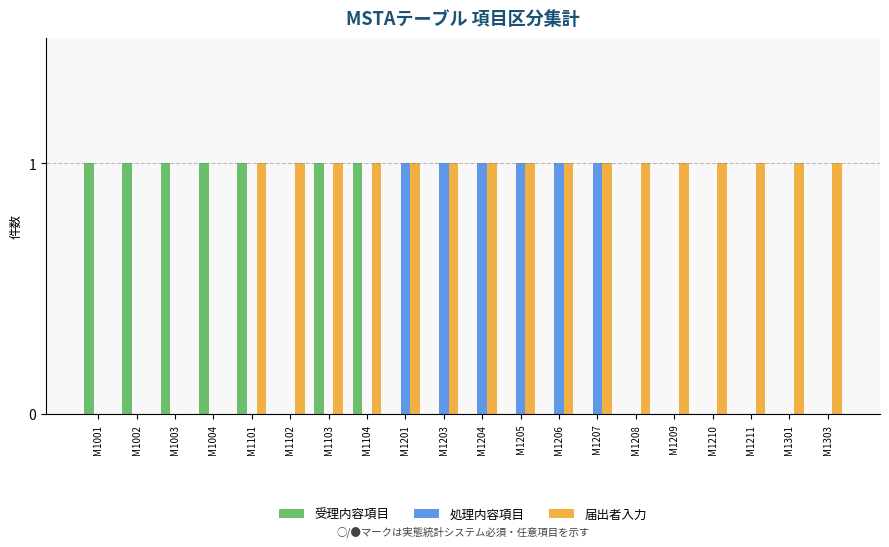

Is it true that 処理内容項目 equals -1 at M1211?

False